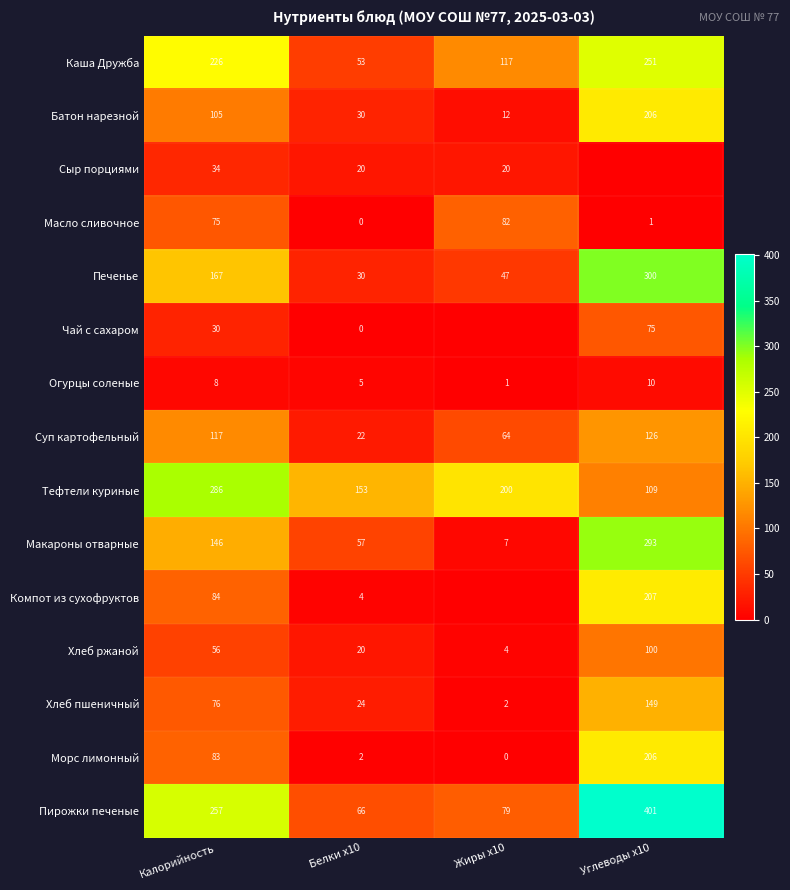

Between Калорийность and Белки x10, which series saw the biggest shift?

Пирожки печеные